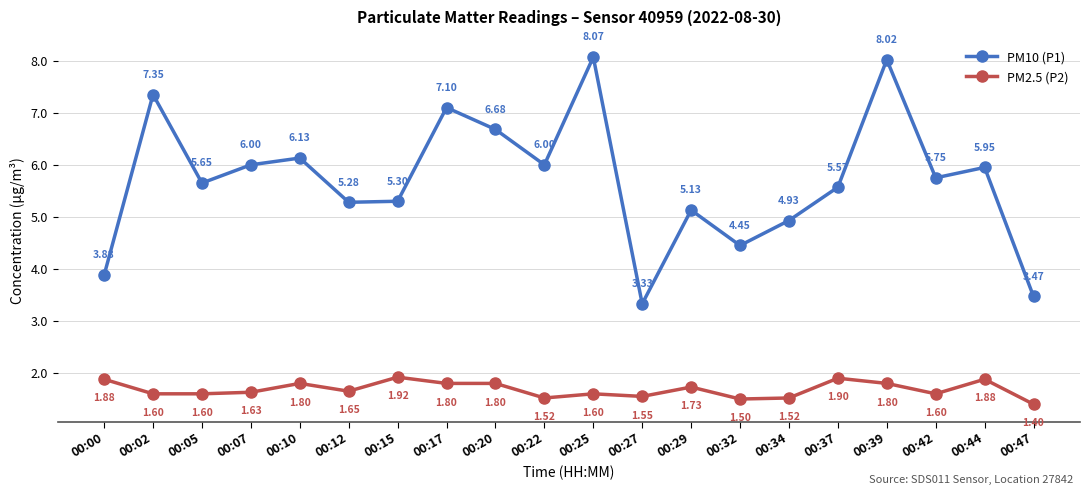

In PM10 (P1), how many points are higher than both neighbors (excluding endpoints)?

7